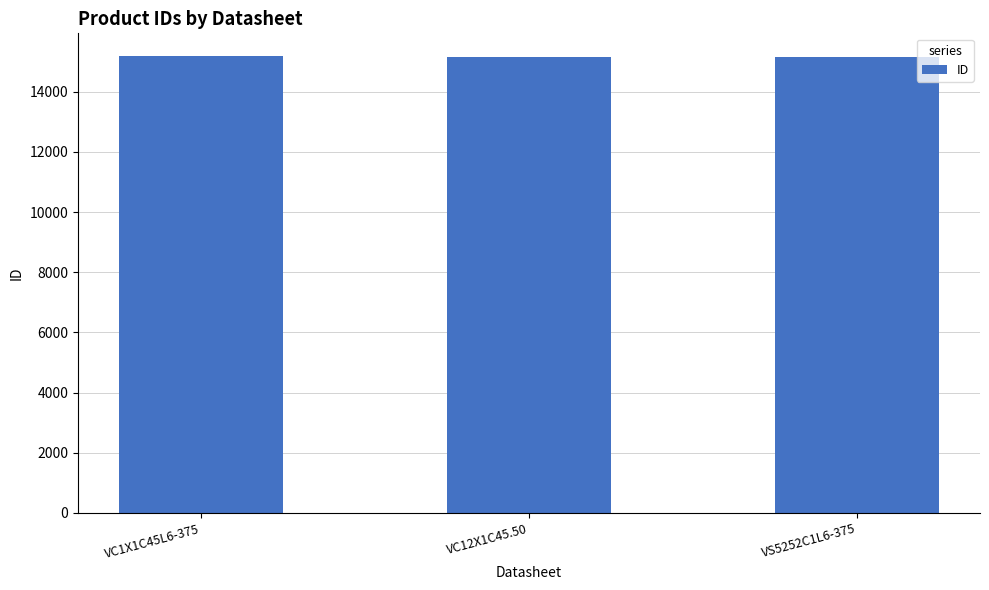

Is it true that the value at VS5252C1L6-375 is 3055?

False